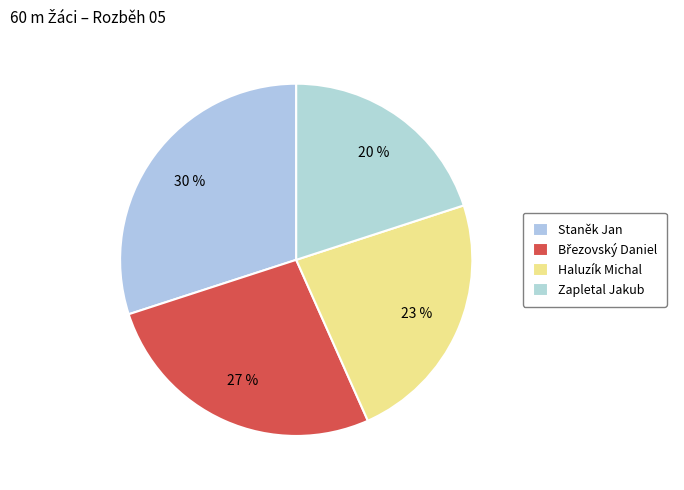

How many slices are in this pie chart?

4